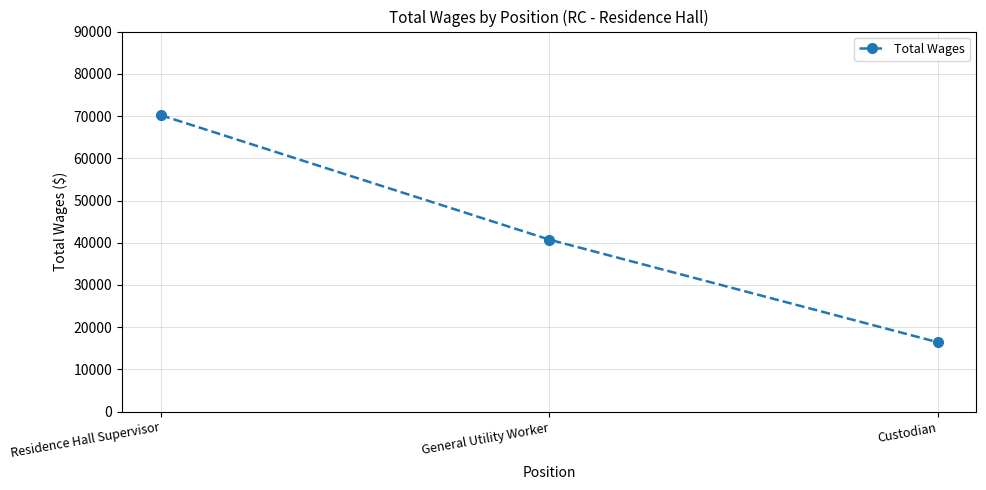

Count the values in the range 16463 to 70205.

3